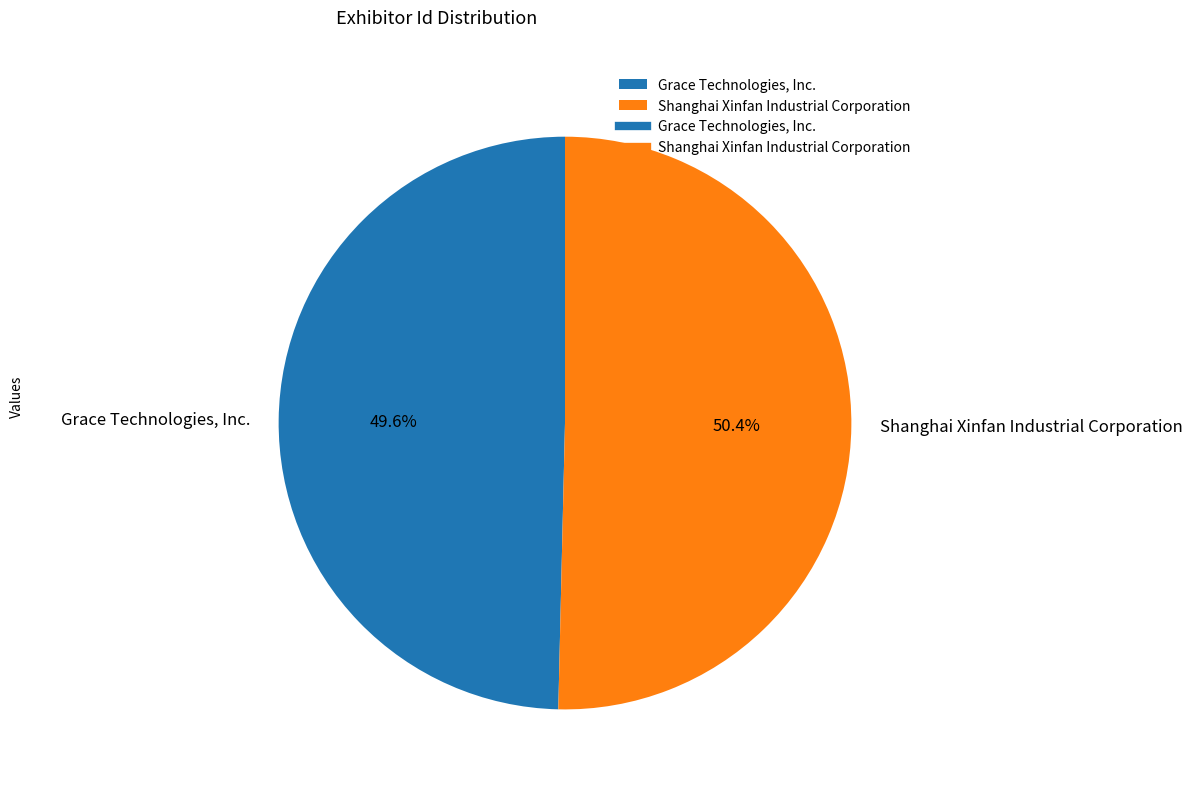

What percentage is the Grace Technologies, Inc. slice, to the nearest percent?

50%